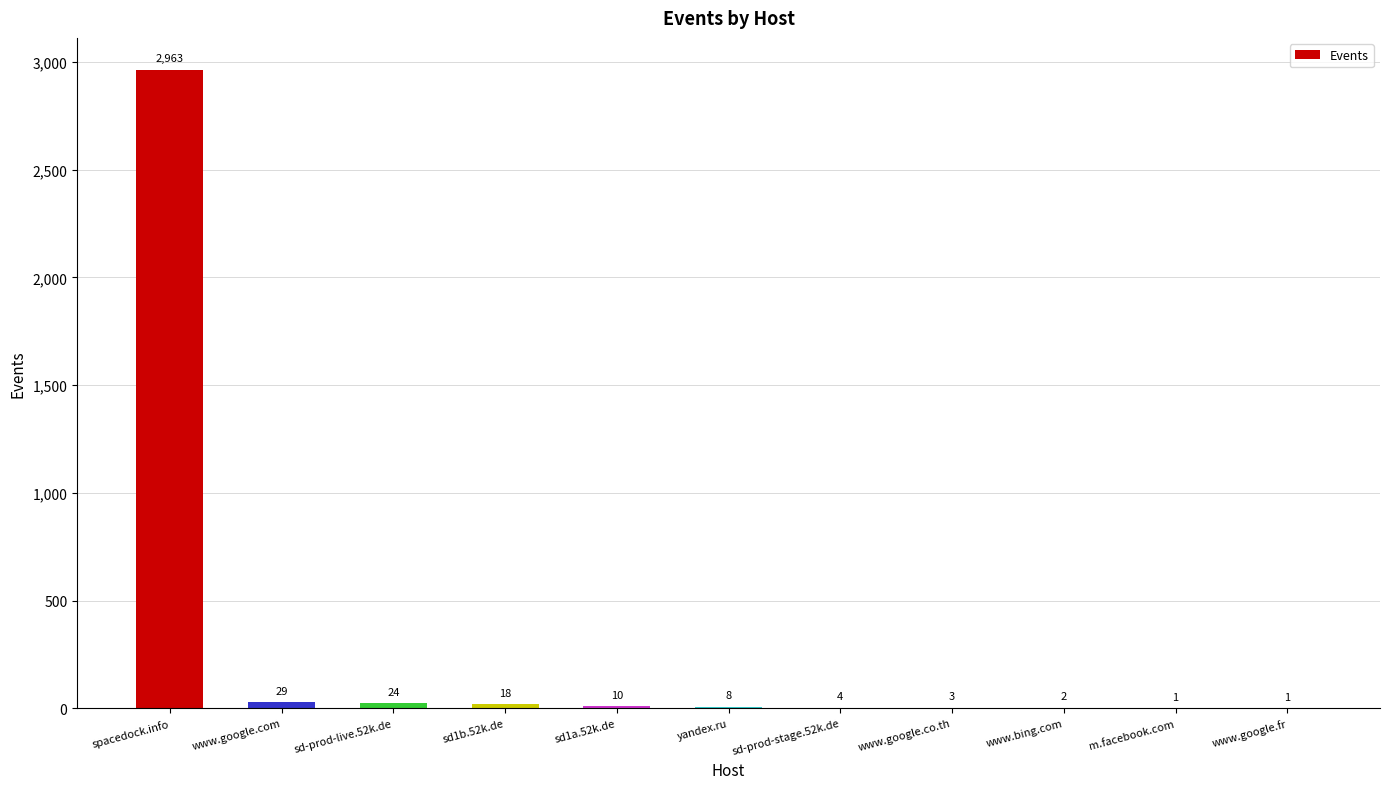

Reading left to right, list all the values displayed in this chart.

2963	29	24	18	10	8	4	3	2	1	1